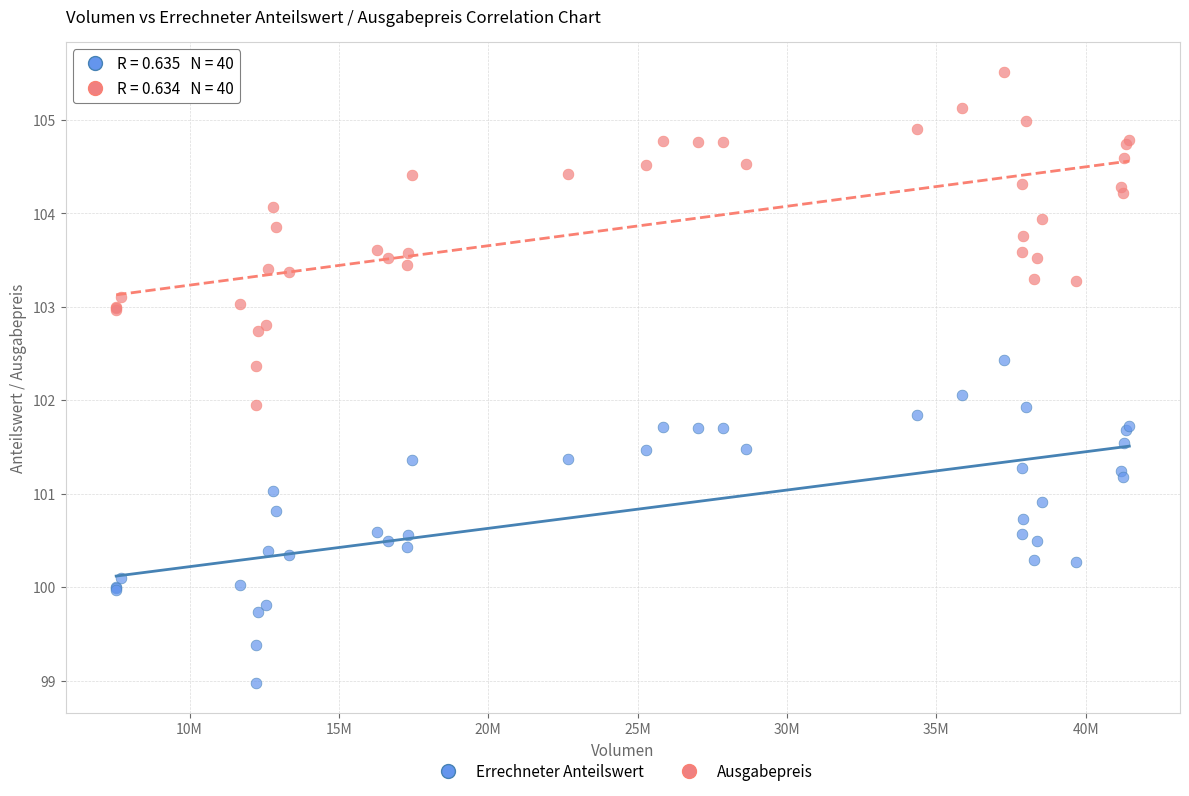

What is the X range (max minus min) for the scatter plot?

33918887.8